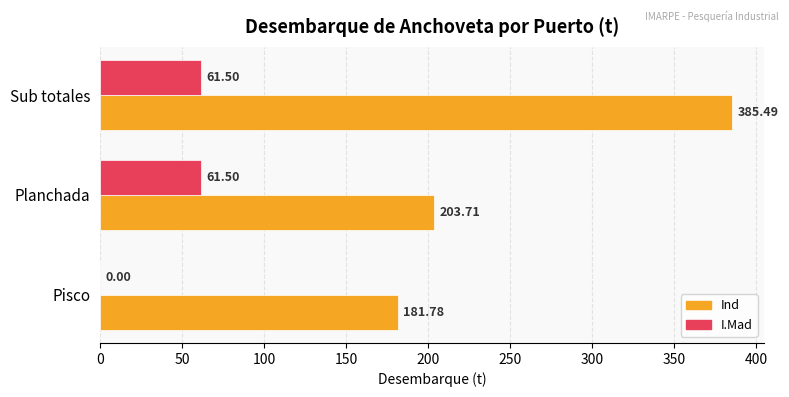

Between Pisco and Sub totales, which series saw the biggest shift?

Ind